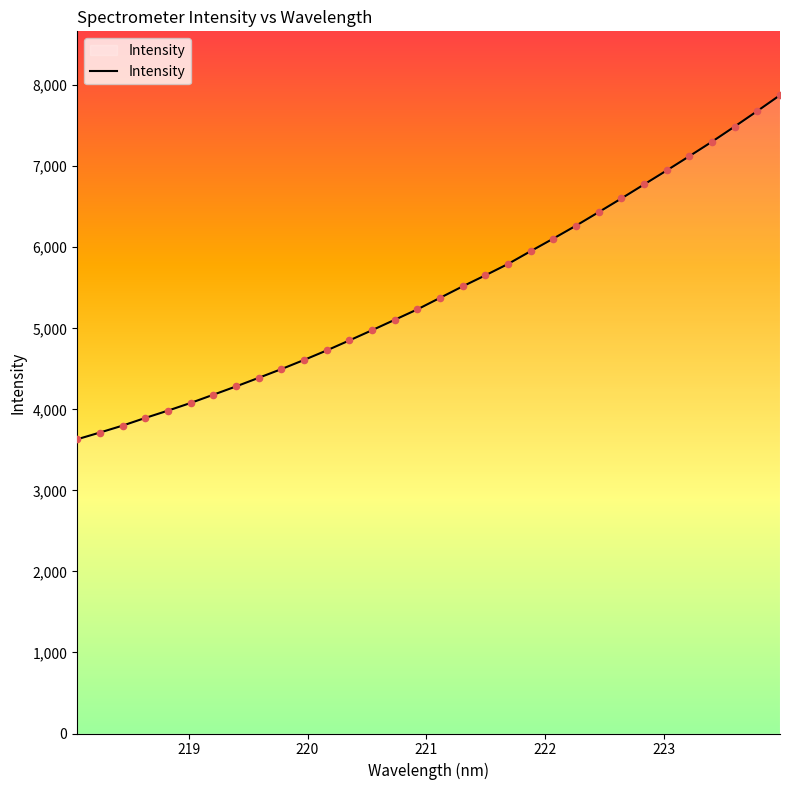

What is the minimum value shown in the chart?

3630.8